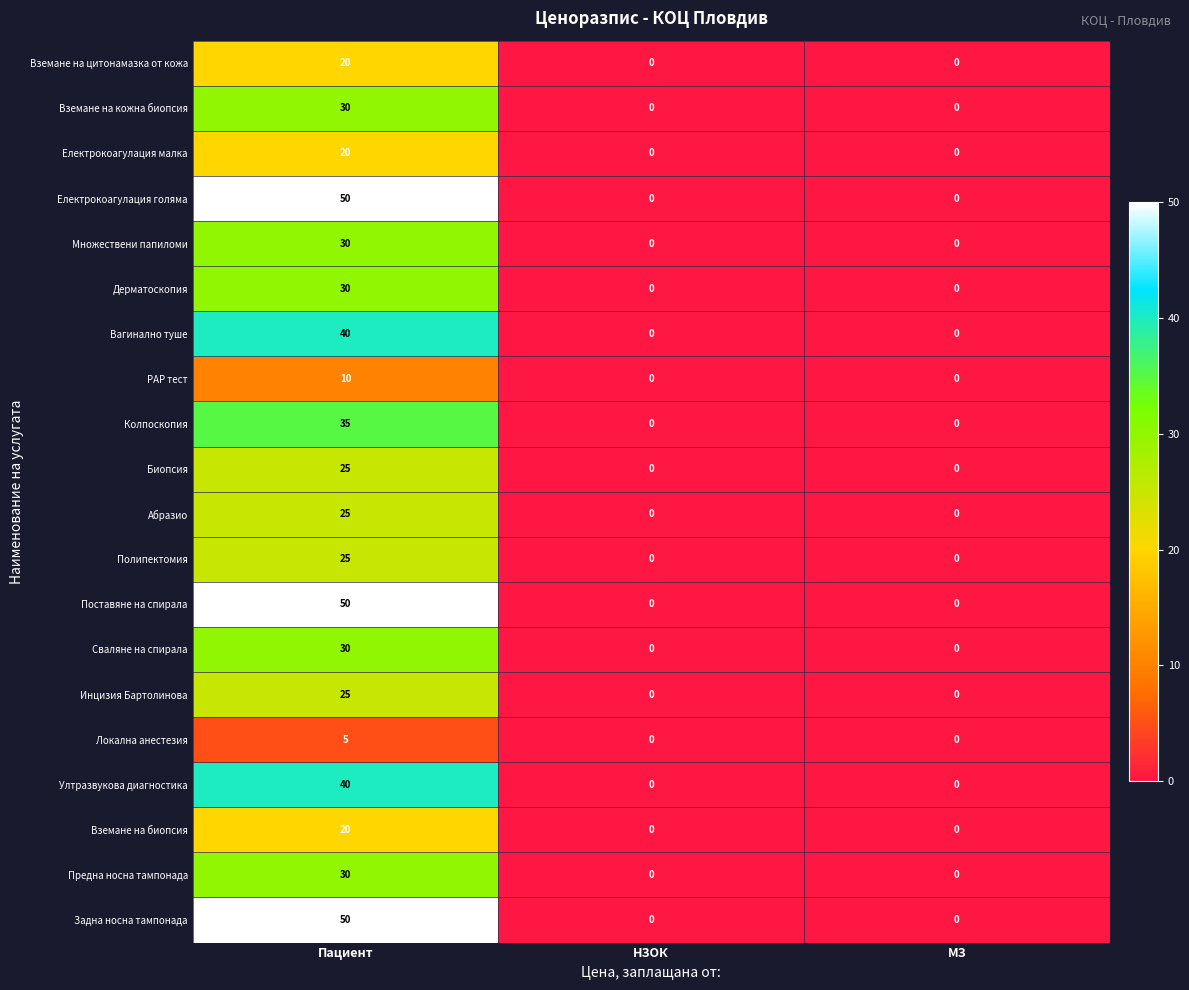

At which category does the chart reach its peak across all series?

Пациент